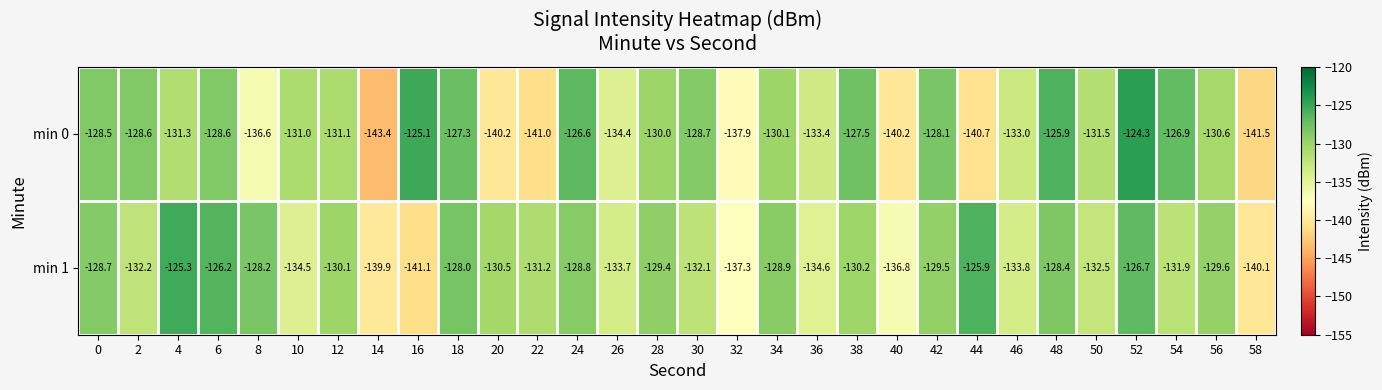

What is the sum of all min 1 values?

-3946.1